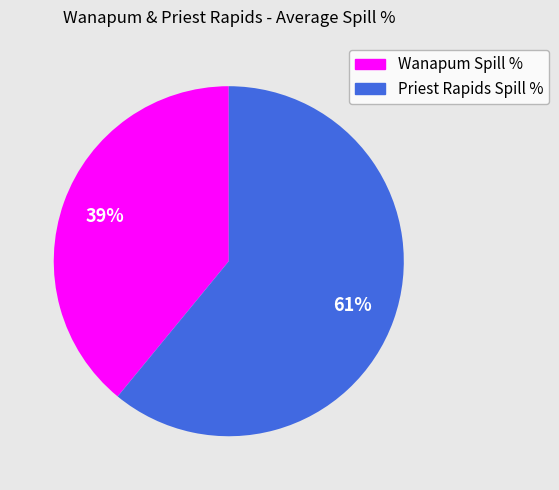

Do Priest Rapids Spill % and Wanapum Spill % together represent more than half of the pie?

Yes